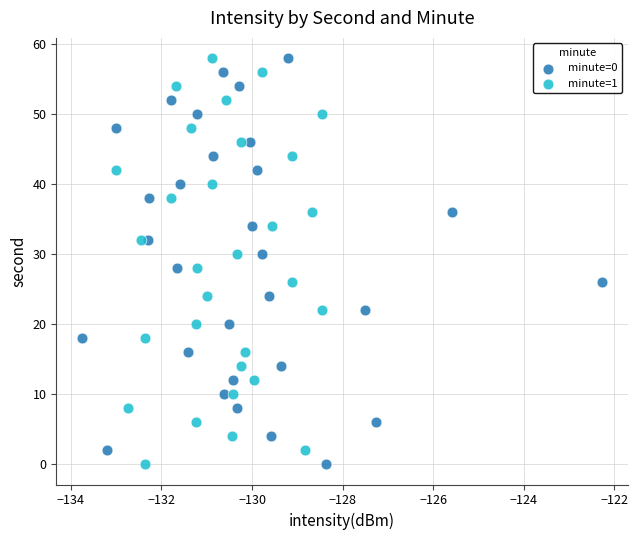

What are all the series names shown in the legend?

minute=0, minute=1